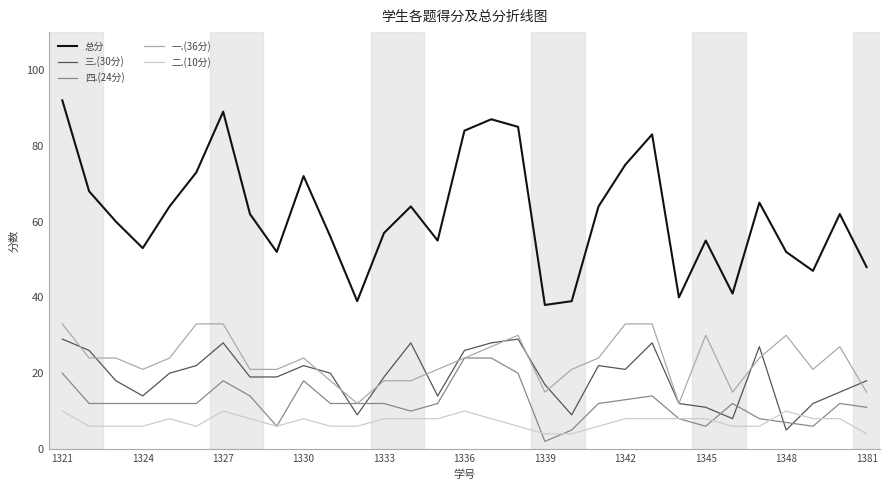

Count the 一.(36分) values in the range 18 to 30.

21